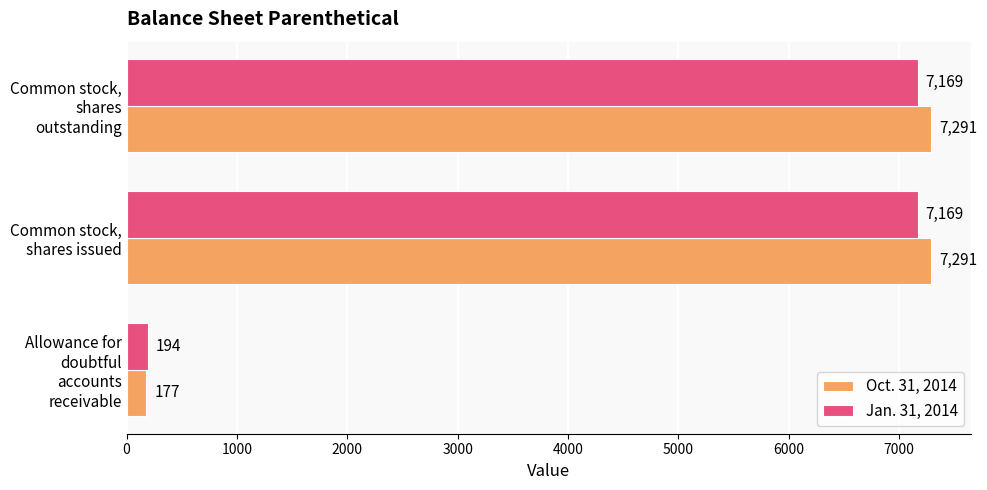

Rank the series by their maximum value, from lowest to highest.

Jan. 31, 2014, Oct. 31, 2014